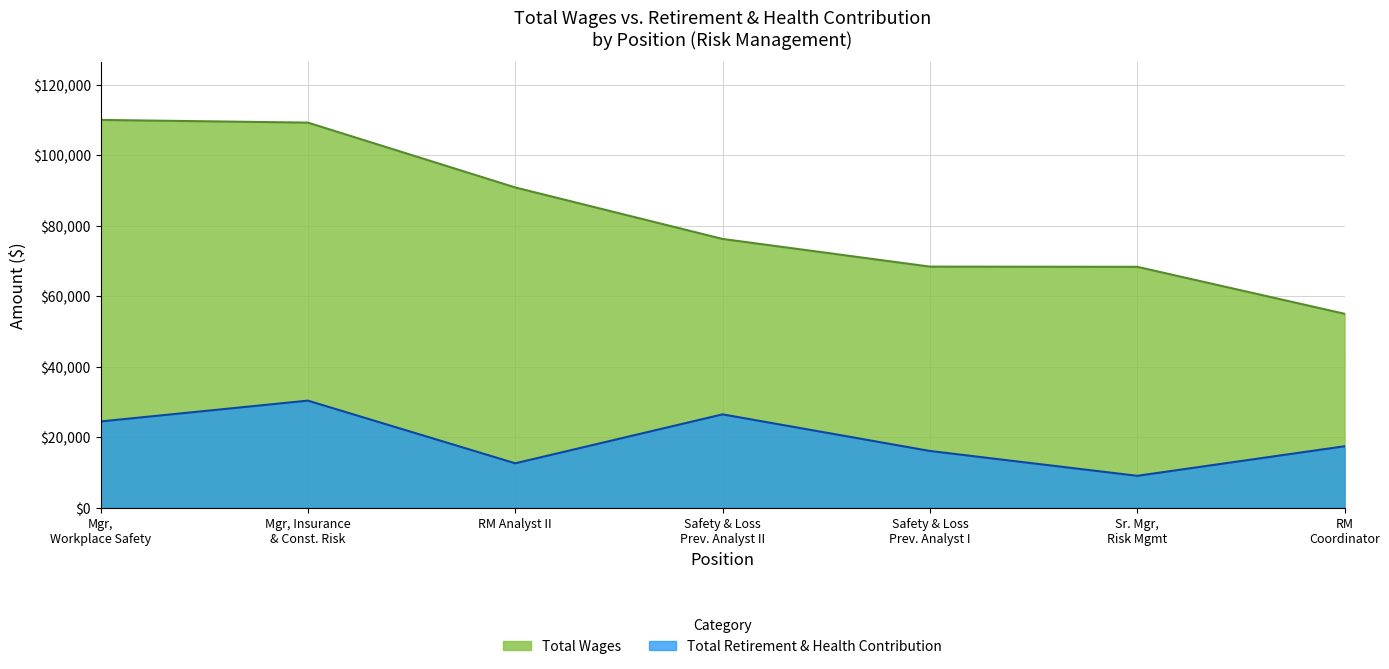

True or false: Total Retirement & Health Contribution and Total Wages intersect in this chart.

False